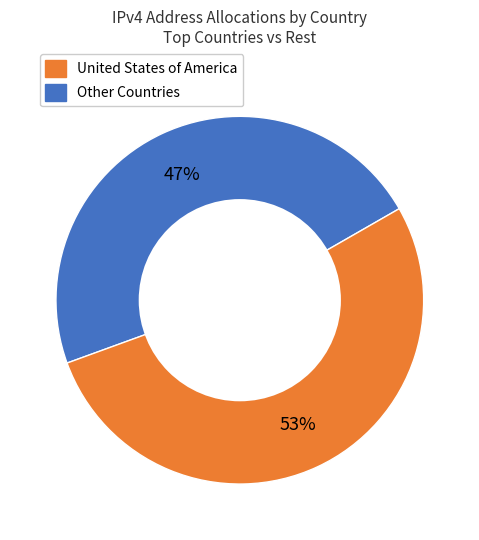

To the nearest percent, what is the average slice percentage?

50%